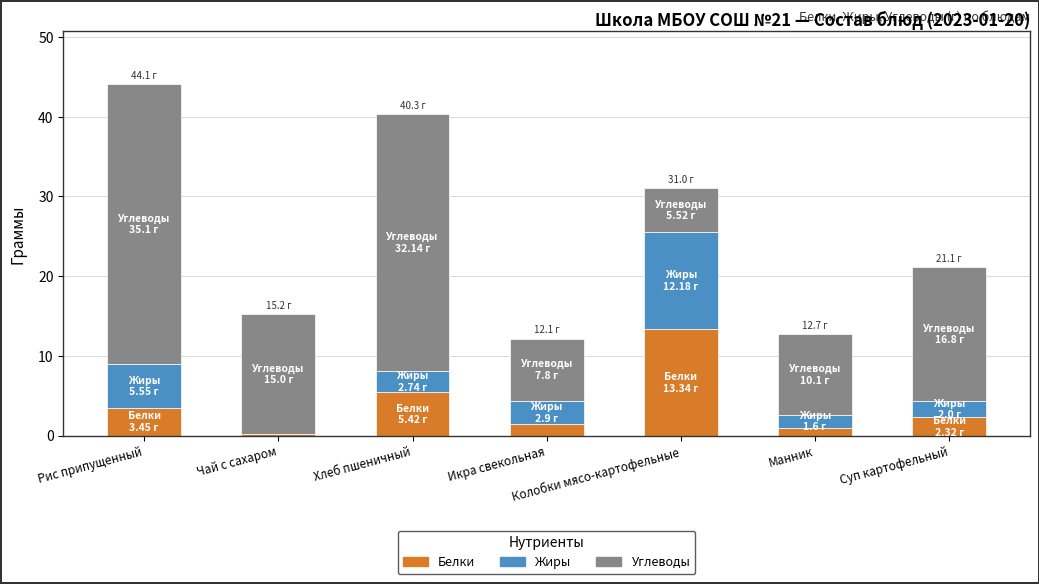

True or false: Белки has a value of 22.5 at Колобки мясо-картофельные.

False